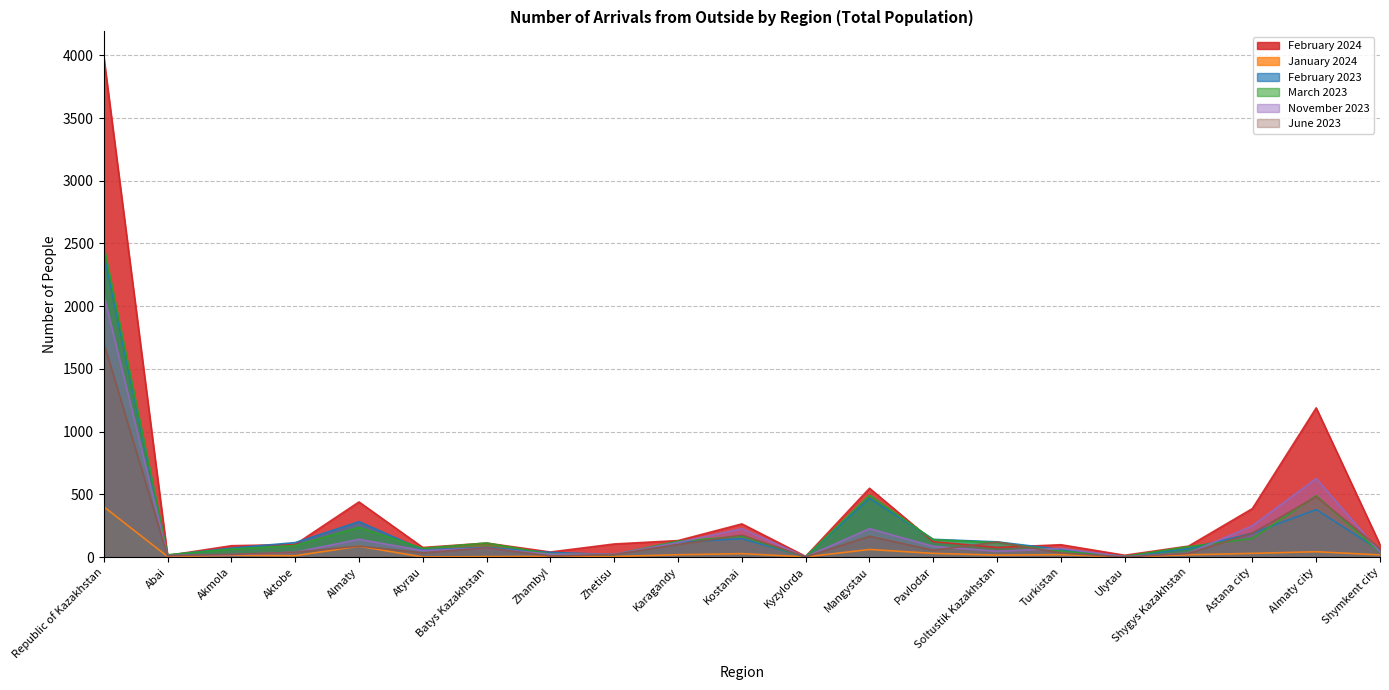

Between Zhambyl and Republic of Kazakhstan, which is larger?

Republic of Kazakhstan